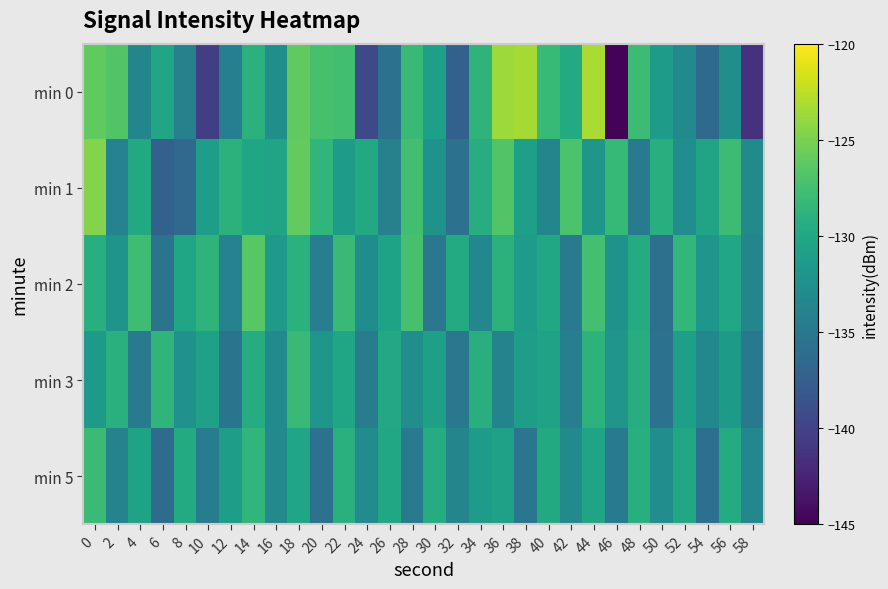

Reading left to right, extract all data points from this chart.

min 0: 0=-126.1	2=-126.7	4=-133.5	6=-130.3	8=-134.1	10=-140.4	12=-134.2	14=-129.0	16=-132.5	18=-126.1	20=-127.3	22=-127.5	24=-139.5	26=-135.7	28=-128.0	30=-130.9	32=-137.2	34=-128.8	36=-123.7	38=-123.4	40=-128.1	42=-129.7	44=-123.2	46=-144.8	48=-127.8	50=-131.3	52=-133.0	54=-136.5	56=-132.6	58=-141.4
min 1: 0=-124.6	2=-133.9	4=-129.8	6=-137.3	8=-136.4	10=-131.0	12=-128.9	14=-130.3	16=-130.4	18=-126.0	20=-128.5	22=-131.2	24=-129.8	26=-134.1	28=-127.6	30=-132.3	32=-135.7	34=-129.4	36=-126.8	38=-130.9	40=-133.5	42=-127.1	44=-131.8	46=-128.3	48=-134.6	50=-129.2	52=-132.7	54=-130.4	56=-127.9	58=-133.1
min 2: 0=-129.3	2=-132.1	4=-127.8	6=-135.4	8=-130.2	10=-128.7	12=-133.9	14=-126.5	16=-131.6	18=-129.0	20=-134.3	22=-128.1	24=-132.8	26=-130.5	28=-127.3	30=-135.1	32=-129.7	34=-133.4	36=-128.9	38=-131.3	40=-130.0	42=-134.7	44=-127.5	46=-132.2	48=-129.6	50=-135.8	52=-128.4	54=-131.9	56=-130.1	58=-133.6
min 3: 0=-131.5	2=-129.1	4=-134.8	6=-128.6	8=-132.4	10=-130.7	12=-135.3	14=-129.5	16=-133.0	18=-128.2	20=-131.8	22=-130.3	24=-134.5	26=-129.9	28=-132.6	30=-130.8	32=-135.0	34=-129.2	36=-133.7	38=-131.1	40=-130.6	42=-134.2	44=-128.8	46=-132.0	48=-129.4	50=-135.6	52=-130.9	54=-133.3	56=-131.4	58=-134.9
min 5: 0=-128.0	2=-133.8	4=-130.6	6=-136.2	8=-129.7	10=-134.4	12=-131.0	14=-128.5	16=-133.2	18=-130.3	20=-135.7	22=-129.1	24=-132.9	26=-130.0	28=-134.8	30=-129.5	32=-133.6	34=-131.2	36=-130.7	38=-135.2	40=-129.8	42=-133.0	44=-130.4	46=-134.6	48=-129.3	50=-132.7	52=-130.1	54=-135.9	56=-129.6	58=-133.4